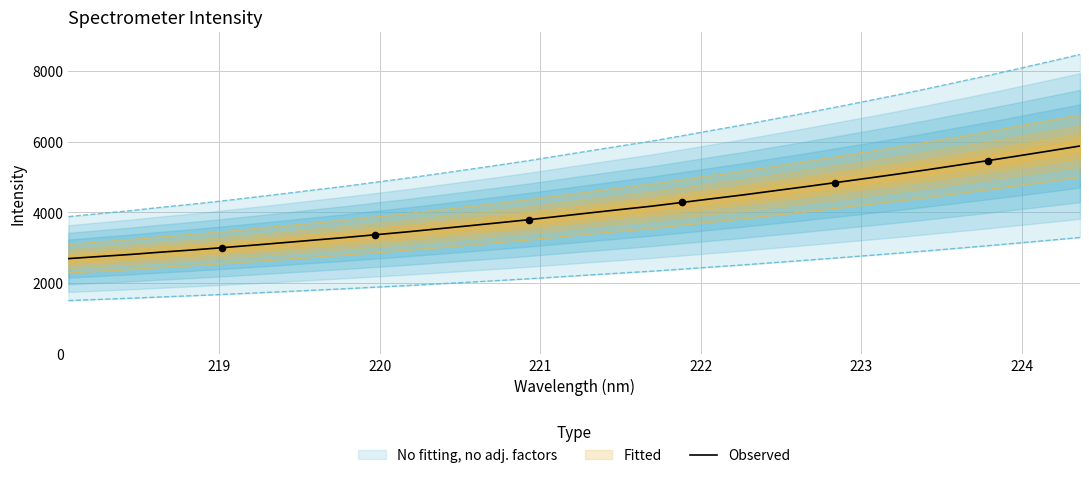

What is the lowest value of the Observed series?

2696.1